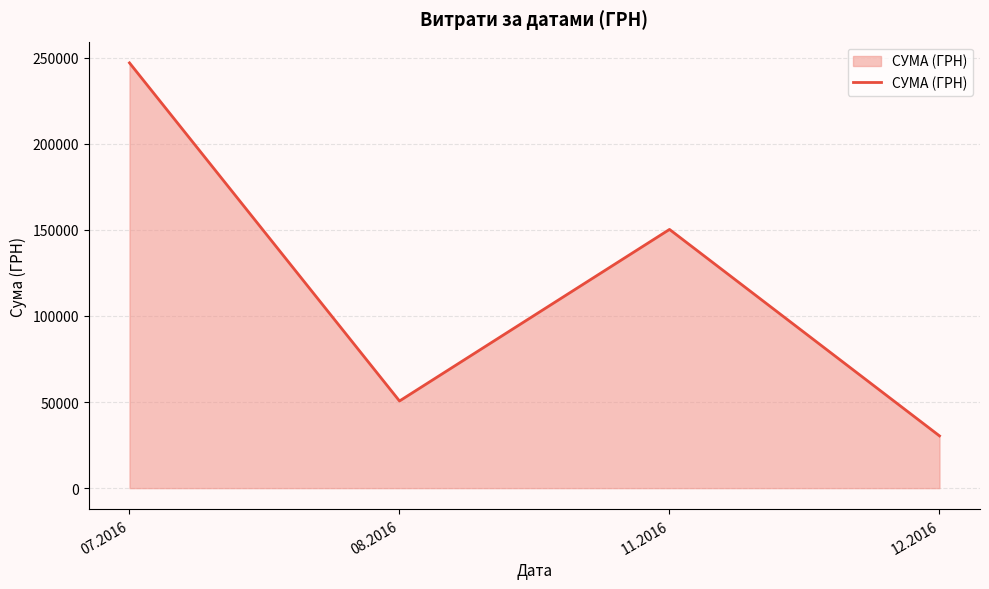

At which category does the data reach its first local peak?

11.2016